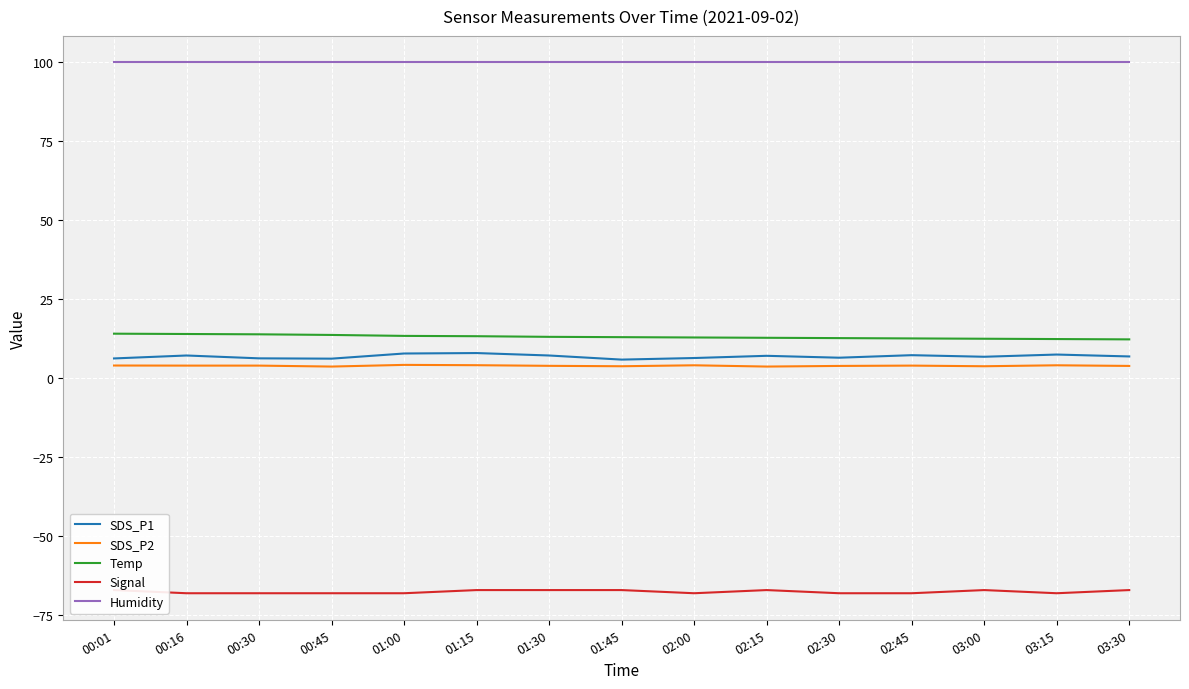

Which category has the lowest value in the SDS_P2 series?

00:45